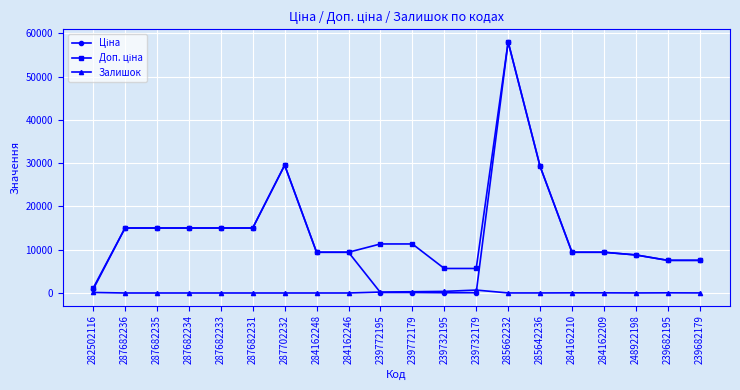

What is the greatest value displayed?

58037.0